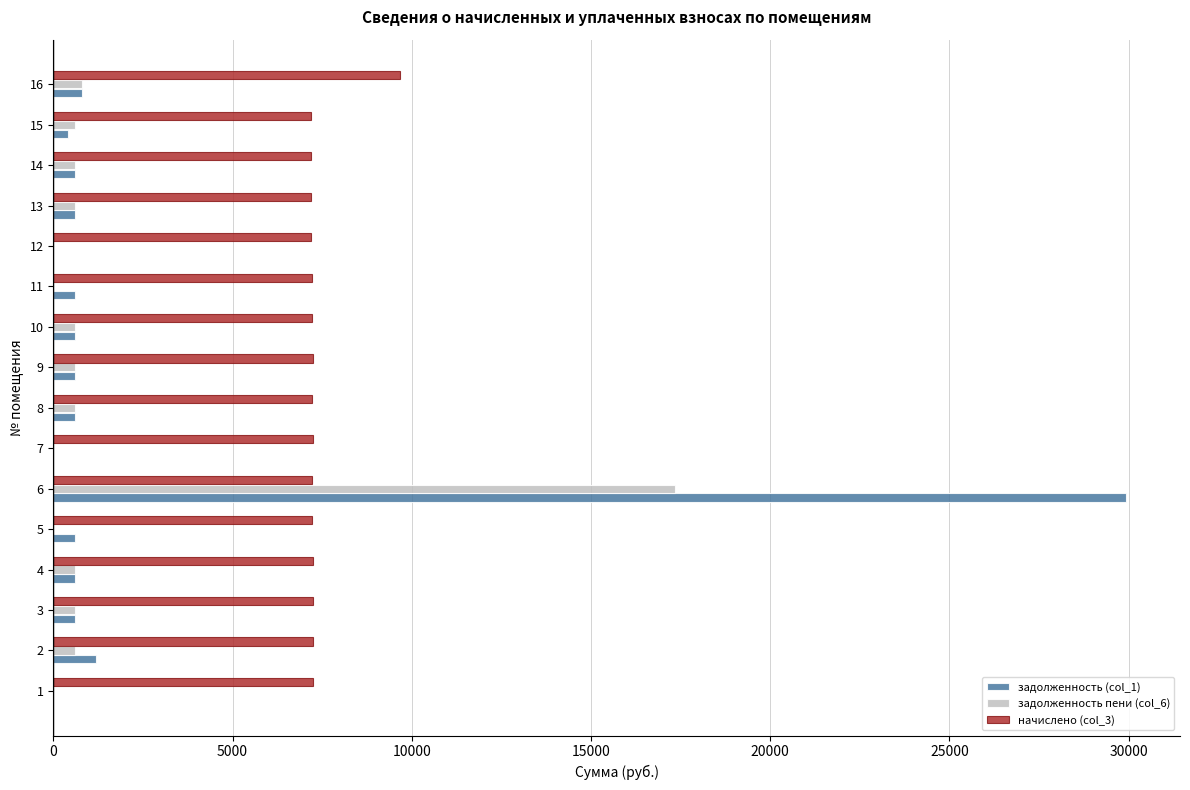

At which category does the chart reach its peak across all series?

6